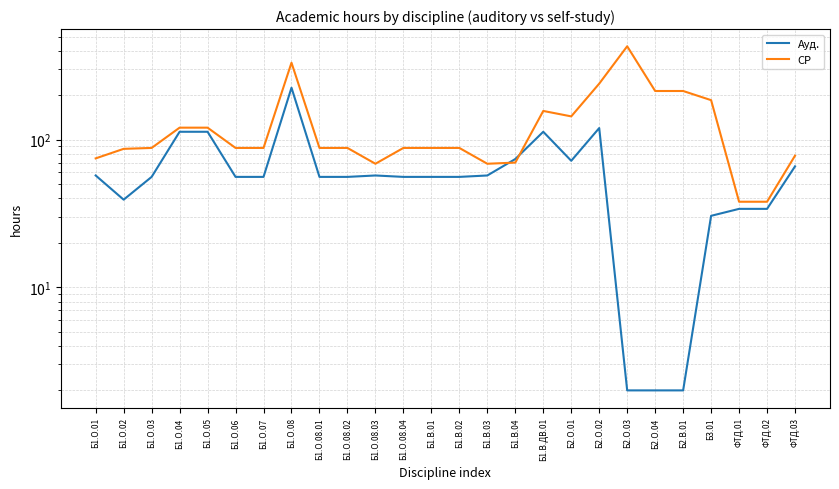

How many intersections are there between СР and Ауд.?

2